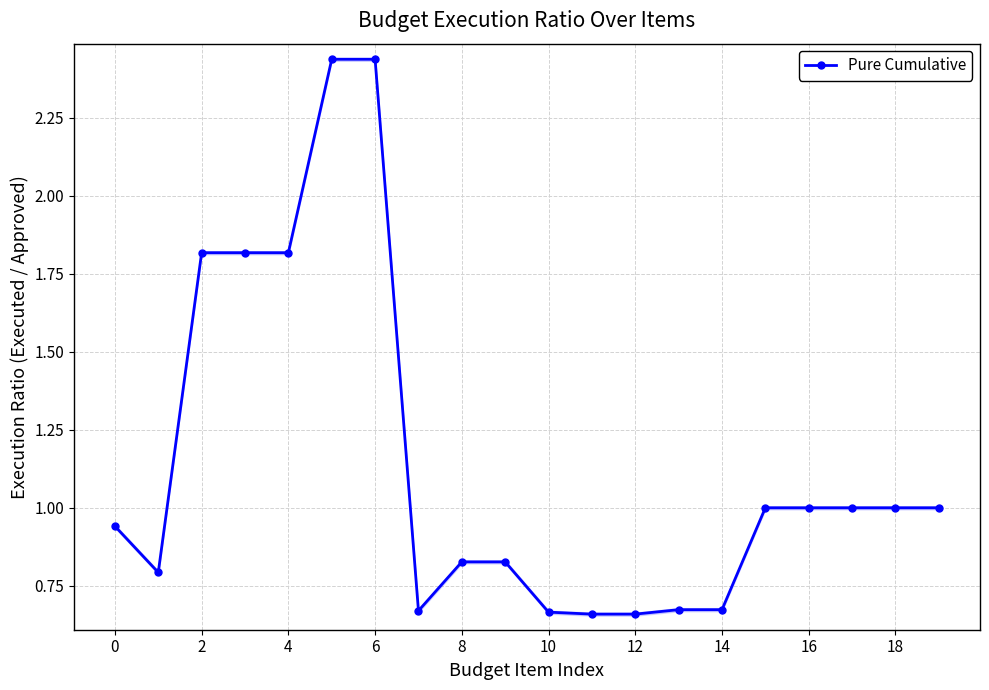

Is it true that Pure Cumulative equals 1.0 at 12?

False